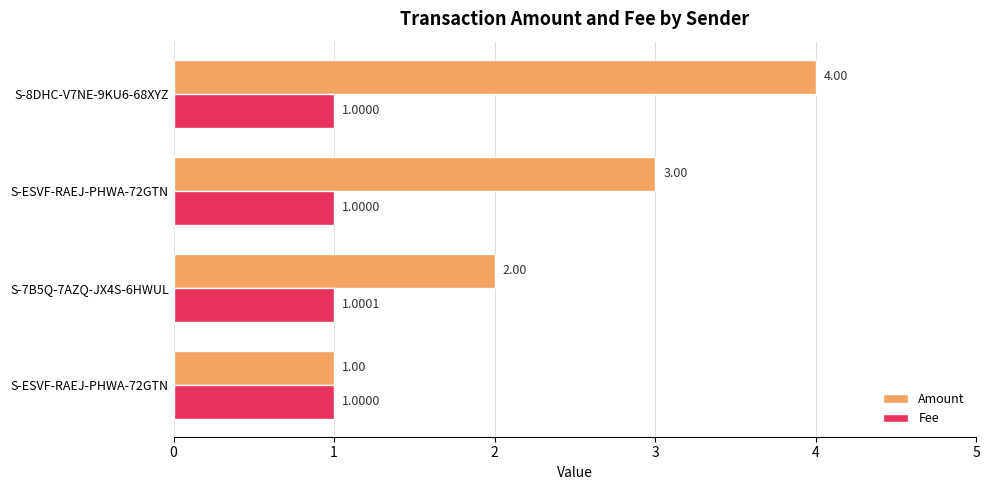

How many distinct data groups are displayed?

2